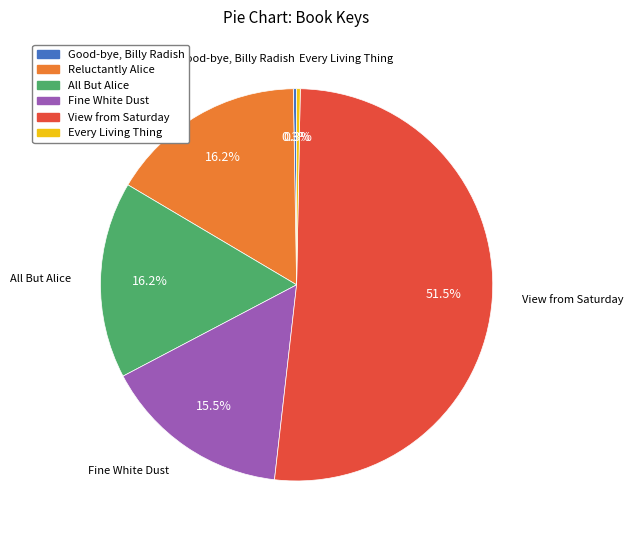

Between Reluctantly Alice and View from Saturday, which is larger?

View from Saturday